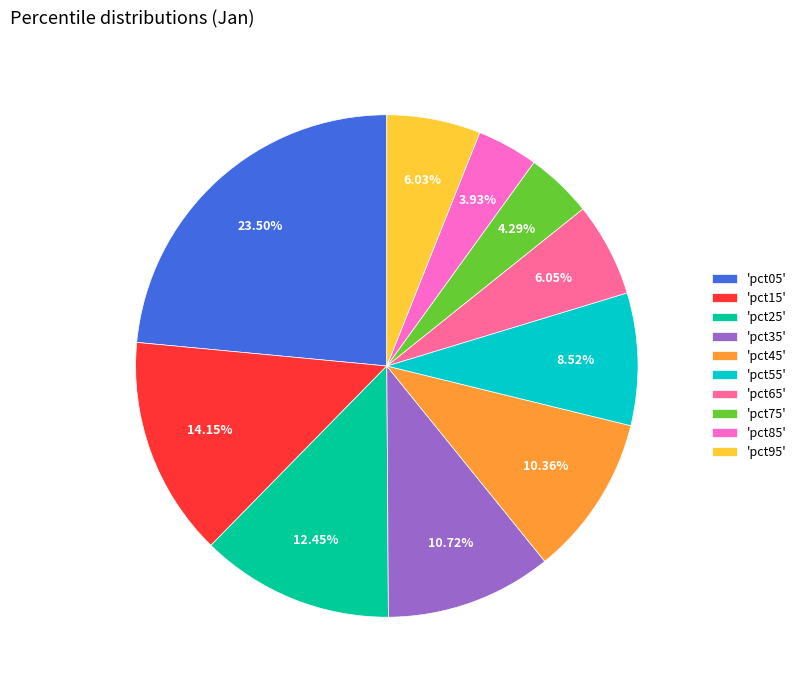

Do 'pct95' and 'pct25' together represent more than half of the pie?

No